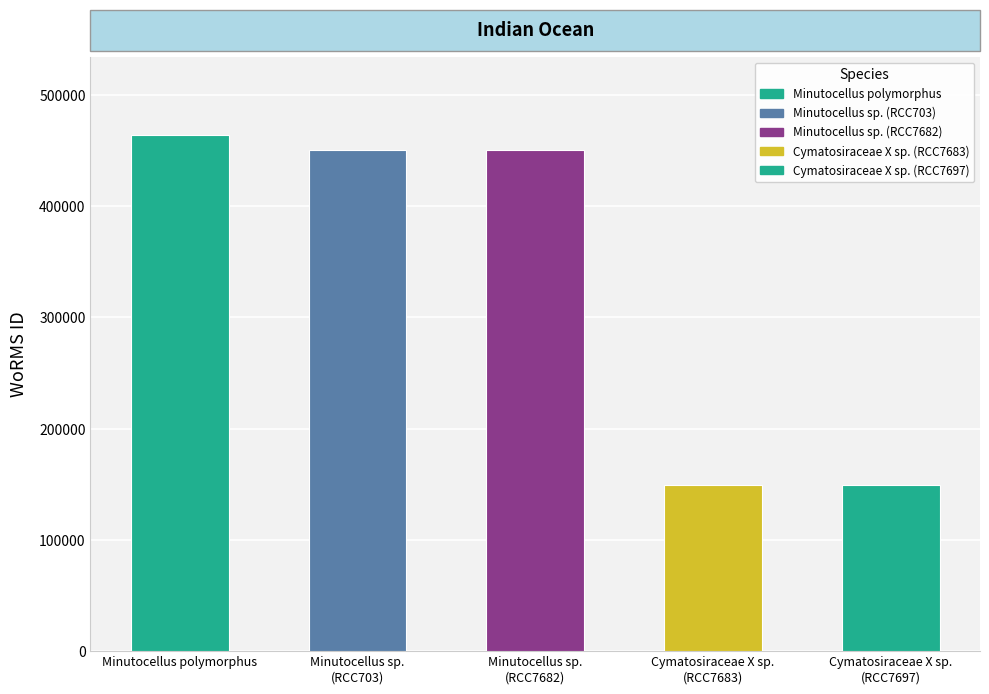

Which has a higher value, Minutocellus polymorphus or Cymatosiraceae X sp. (RCC7683)?

Minutocellus polymorphus